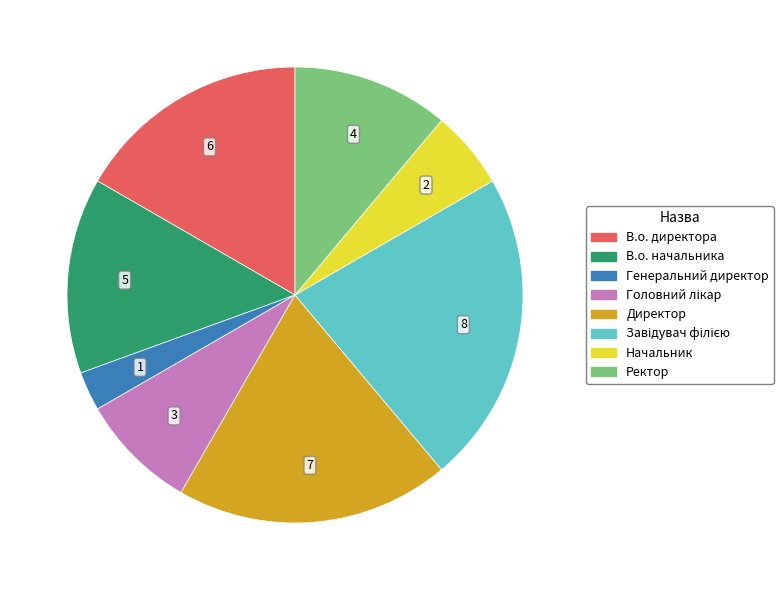

What is the smallest slice in the pie chart?

Генеральний директор